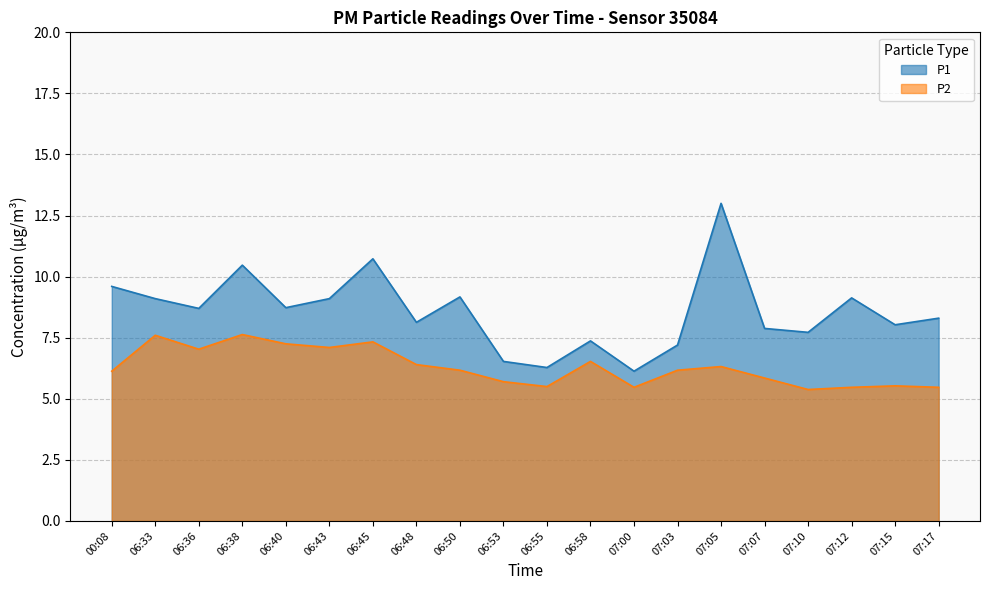

What are all the series names shown in the legend?

P1, P2